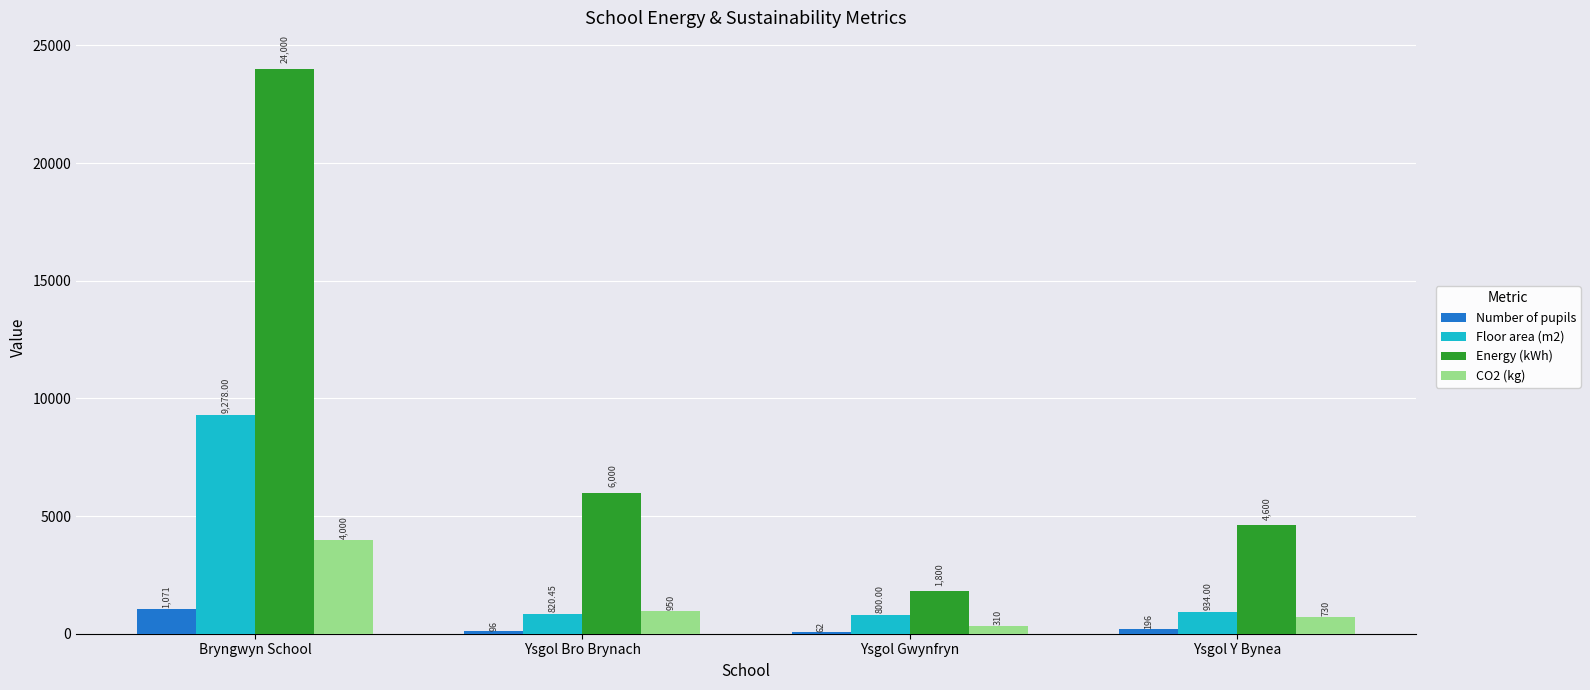

What is the highest value of the Floor area (m2) series?

9278.0